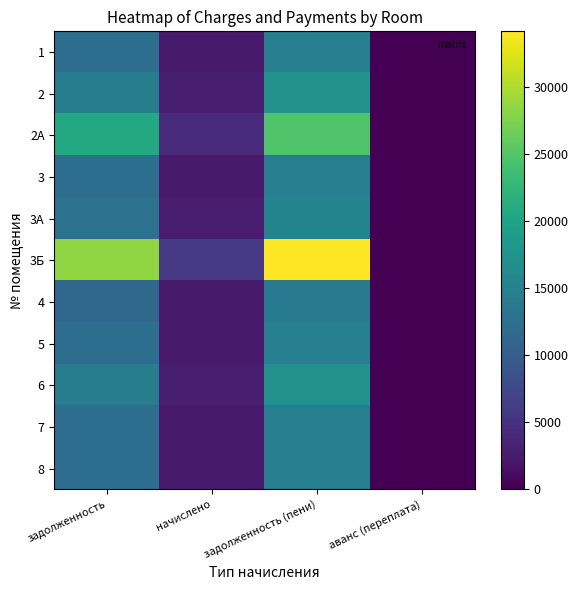

At which category is the sum across all series the highest?

задолженность (пени)